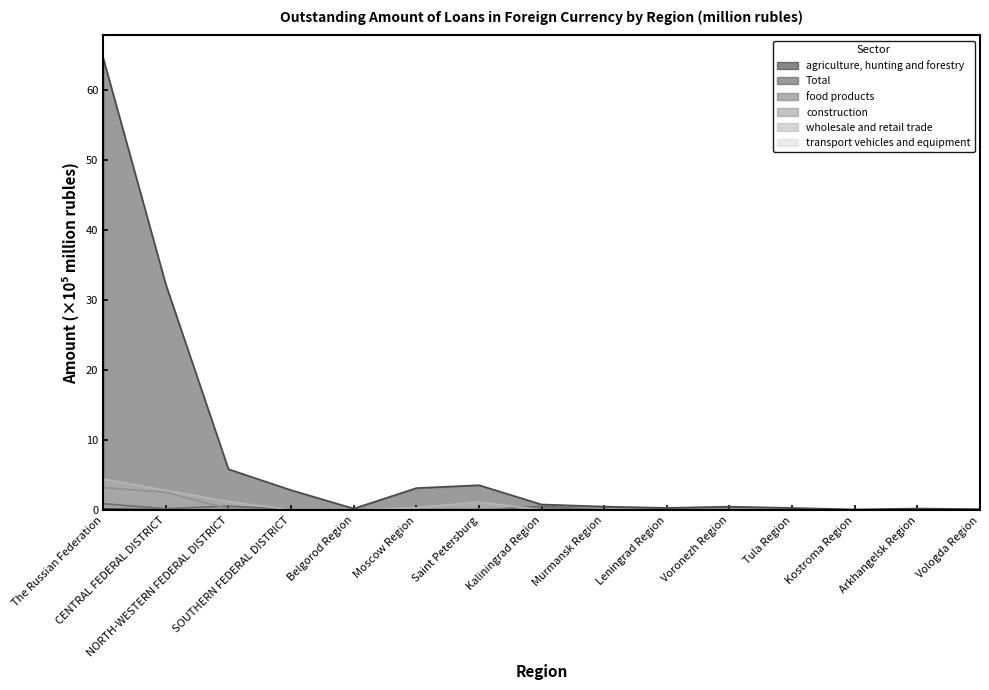

How many lines are shown in the chart?

6